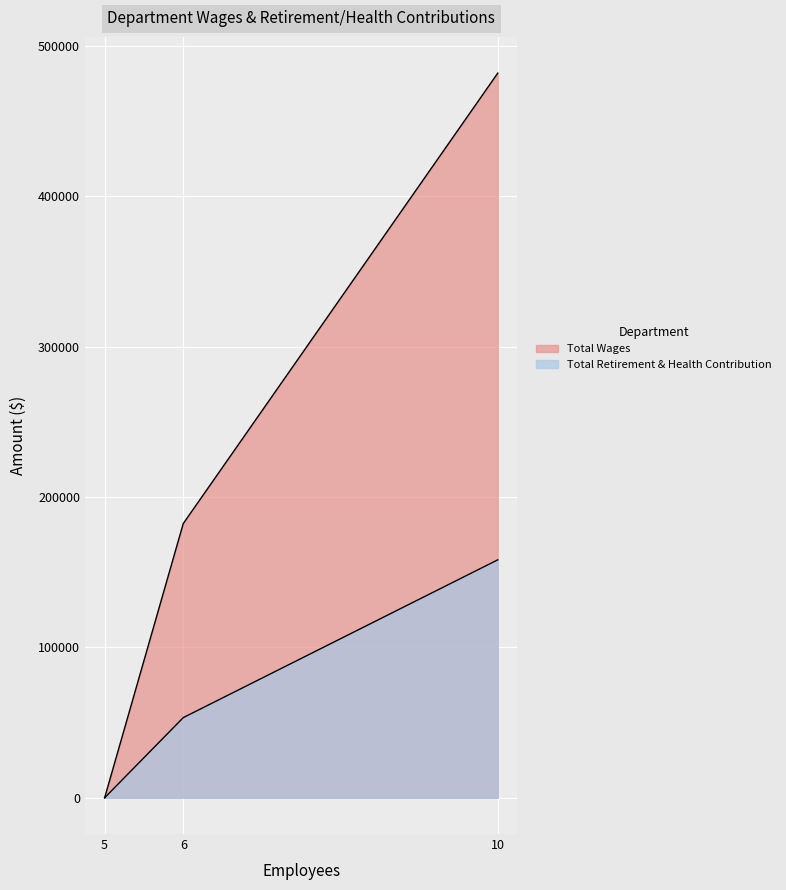

What are all the series names shown in the legend?

Total Wages, Total Retirement & Health Contribution